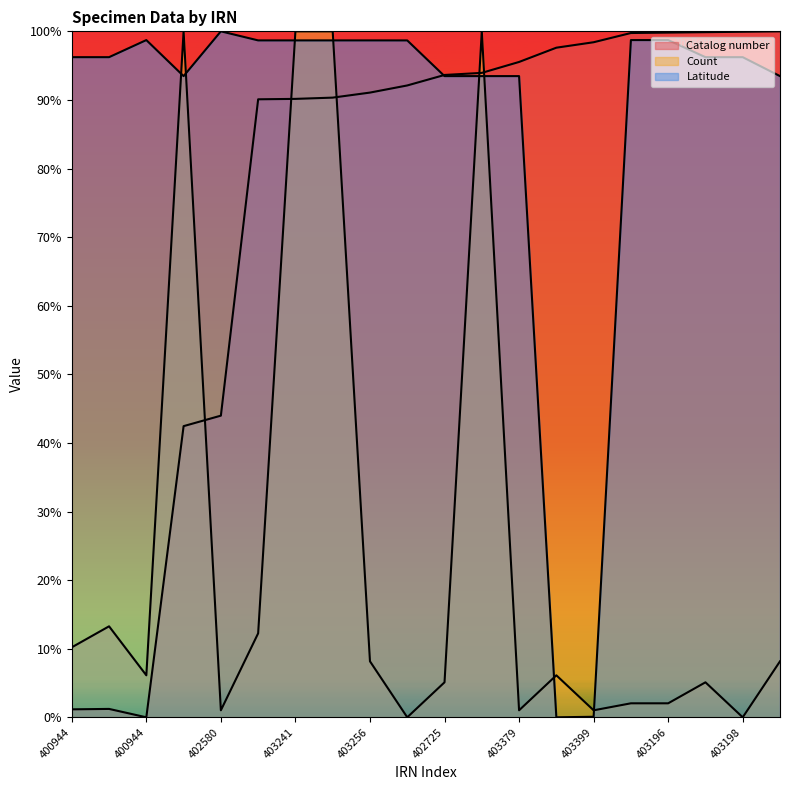

How many lines are shown in the chart?

3